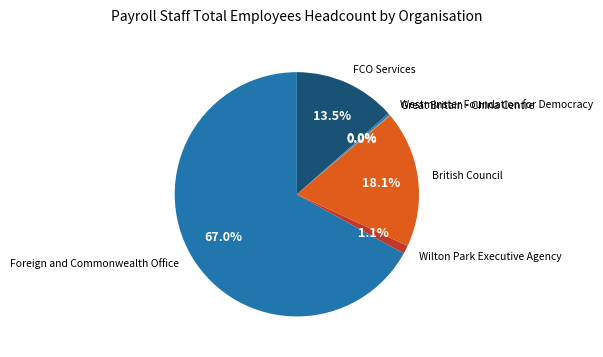

Which has a higher value, British Council or Wilton Park Executive Agency?

British Council